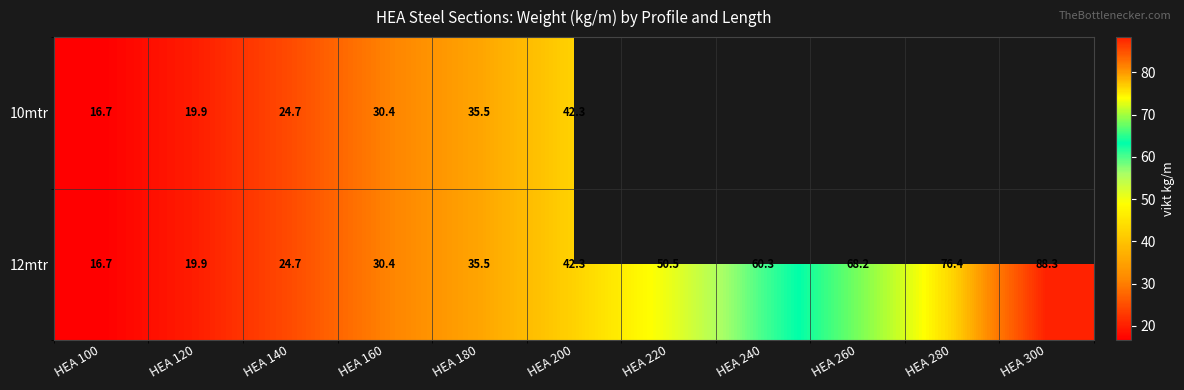

List the labels in order of 12mtr value, smallest first.

HEA 100, HEA 120, HEA 140, HEA 160, HEA 180, HEA 200, HEA 220, HEA 240, HEA 260, HEA 280, HEA 300